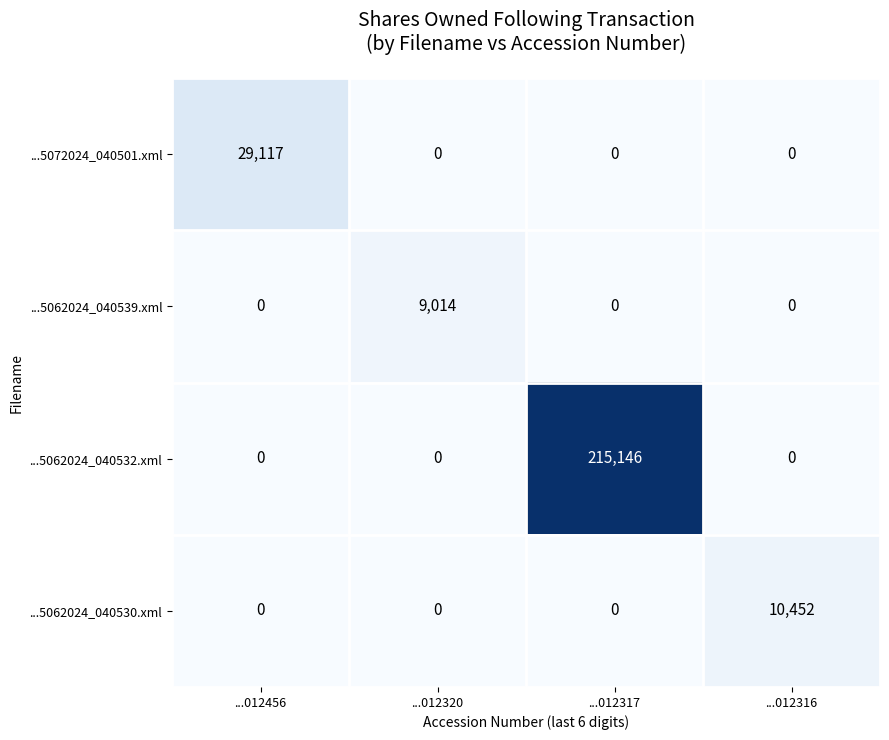

What is the maximum value shown in the chart?

215146